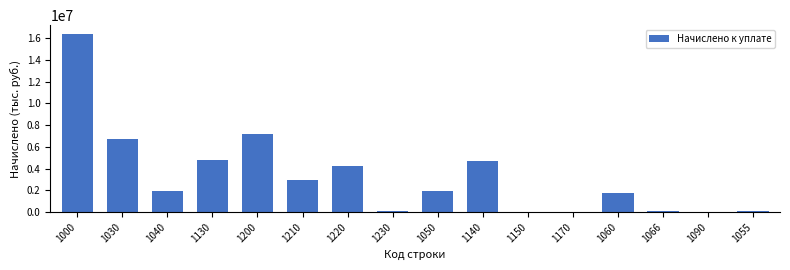

What is the maximum value shown in the chart?

16379708